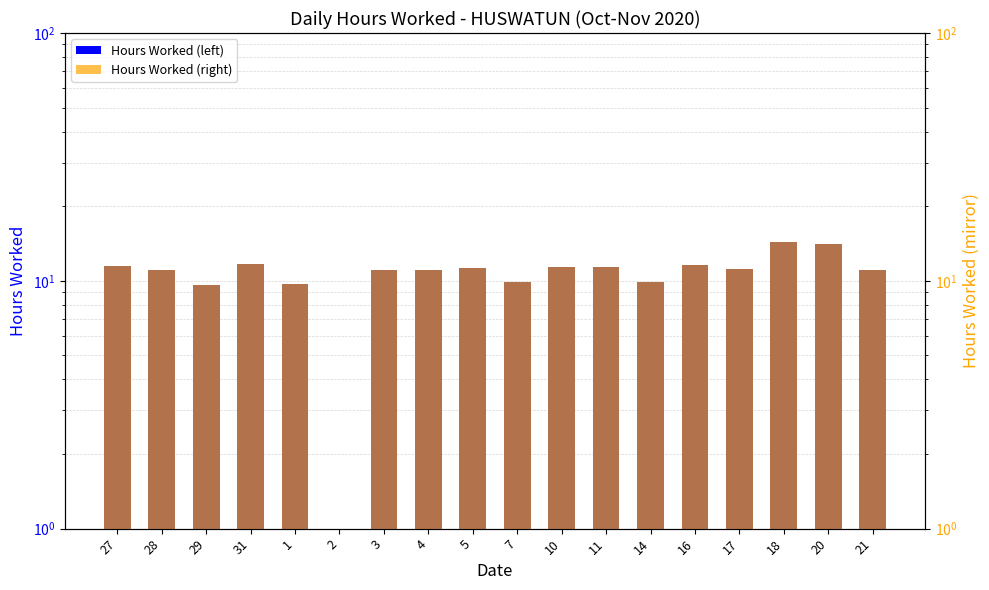

Rank the categories by Hours Worked (right) value from lowest to highest.

2, 29, 1, 7, 14, 21, 28, 4, 3, 17, 5, 11, 10, 27, 16, 31, 20, 18